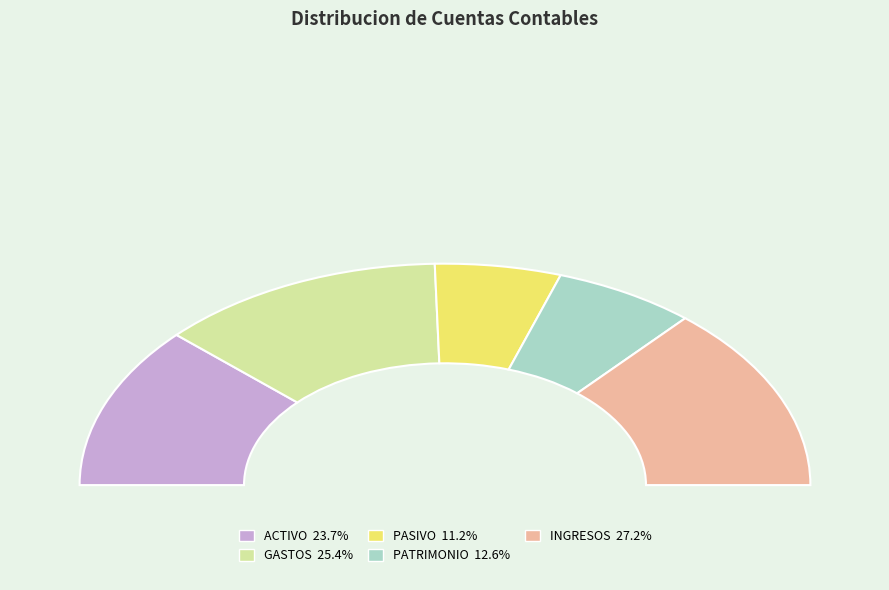

Is it true that PASIVO is 11% of the pie?

True